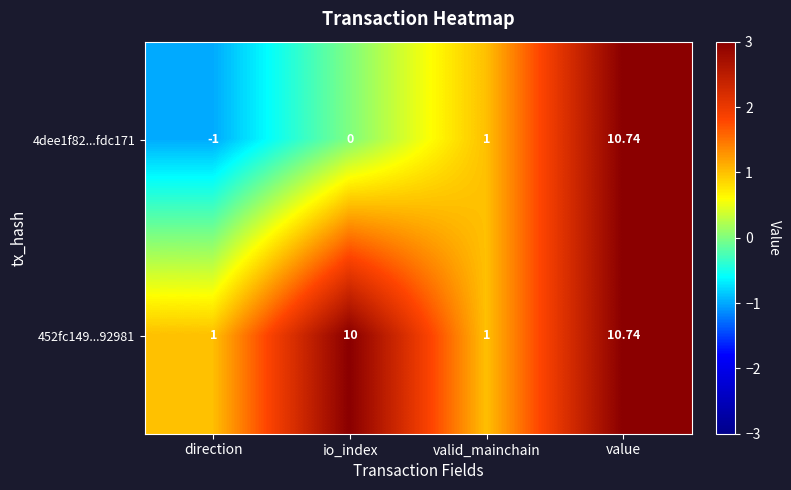

List the labels in order of 4dee1f82...fdc171 value, largest first.

value, valid_mainchain, io_index, direction